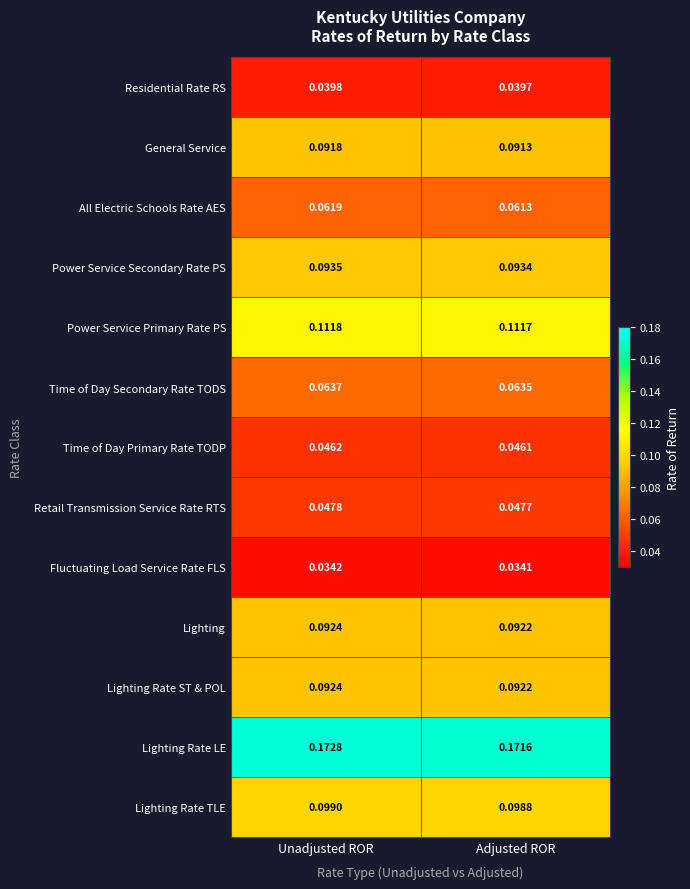

List the labels in order of Power Service Secondary Rate PS value, smallest first.

Adjusted ROR, Unadjusted ROR